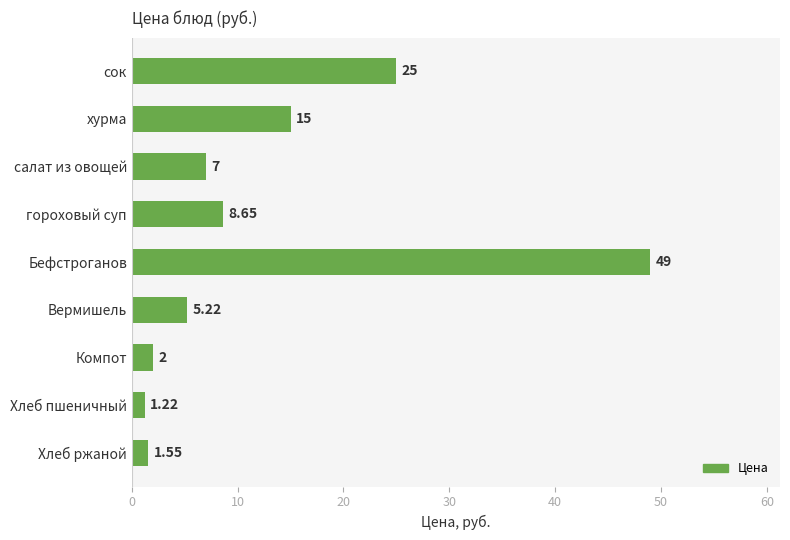

Does the chart contain any negative values?

No